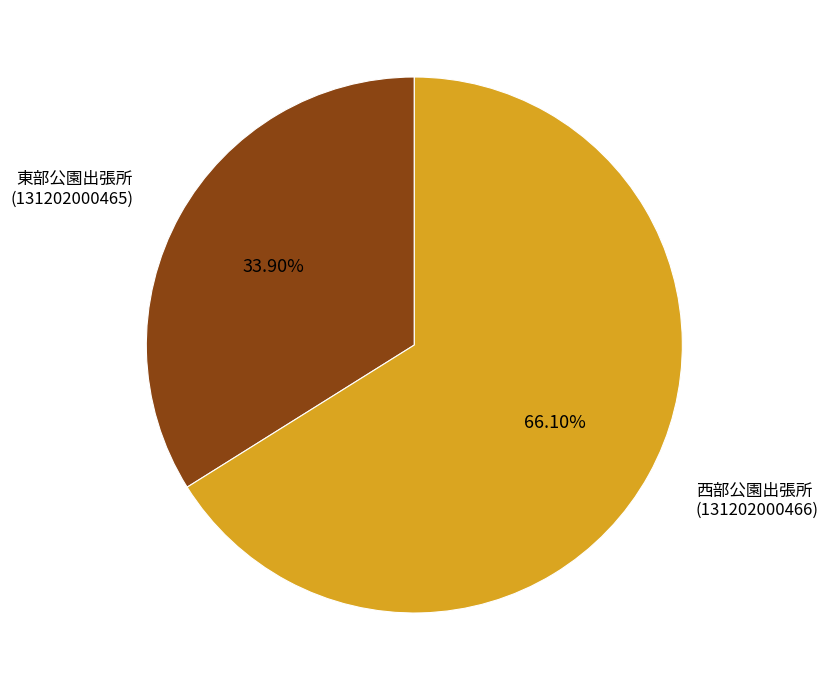

Approximately how many times larger is the value at 東部公園出張所 (131202000465) compared to 西部公園出張所 (131202000466)?

0.5